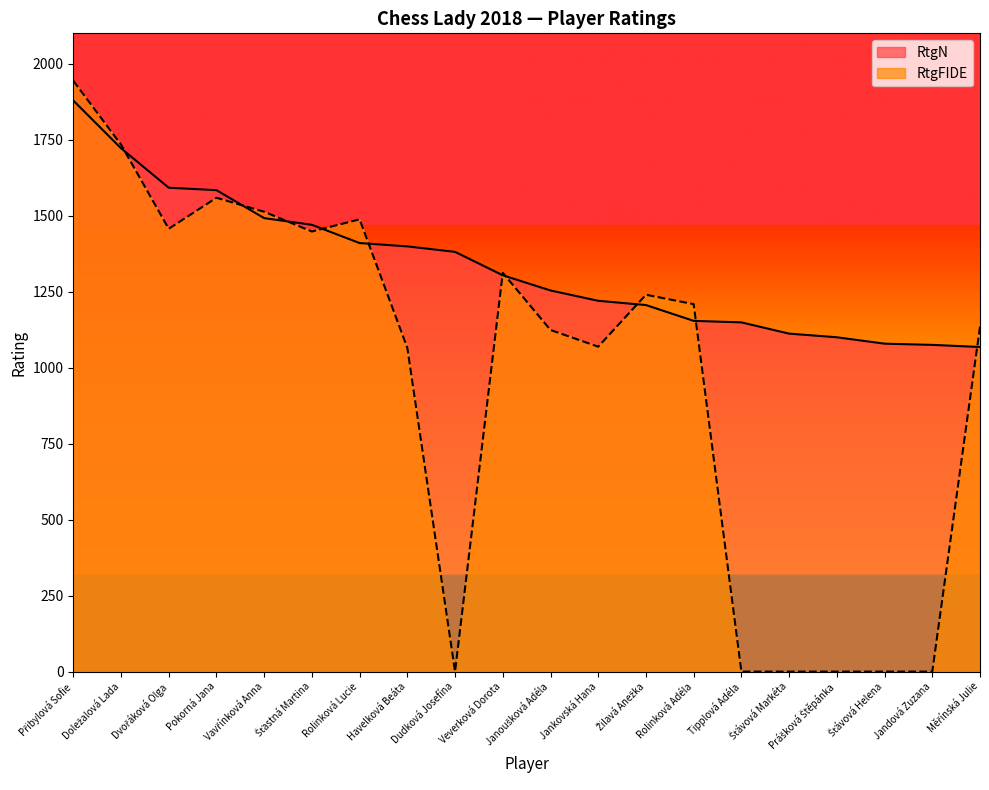

At which label does RtgFIDE reach its peak?

Přibylová Sofie